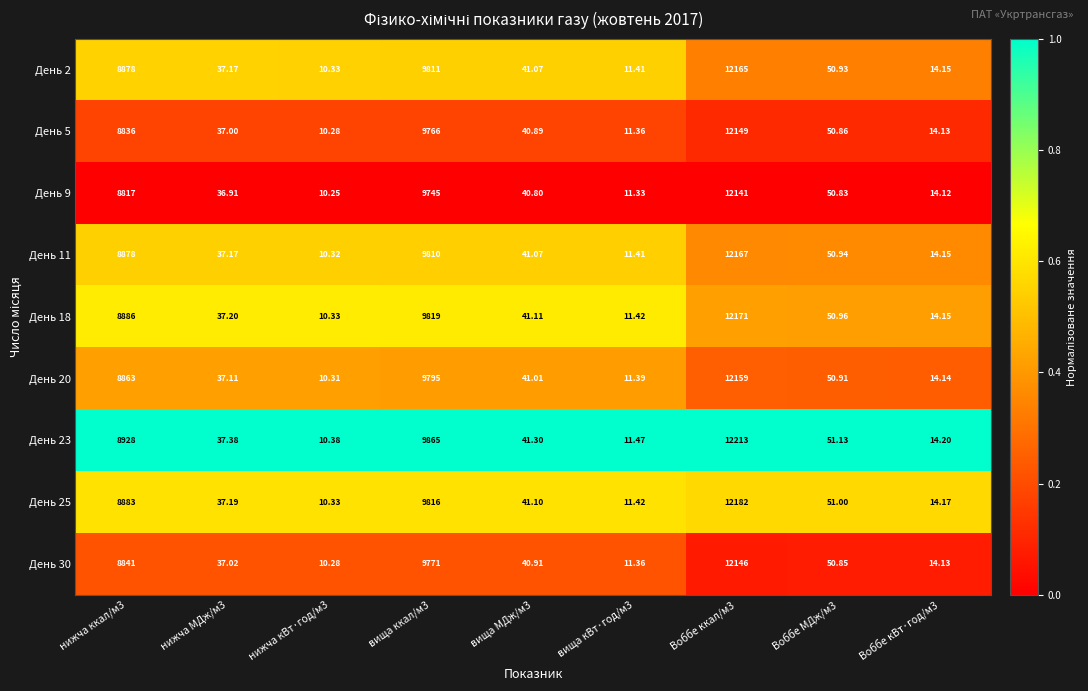

At which category is the sum across all series the highest?

Воббе ккал/м3